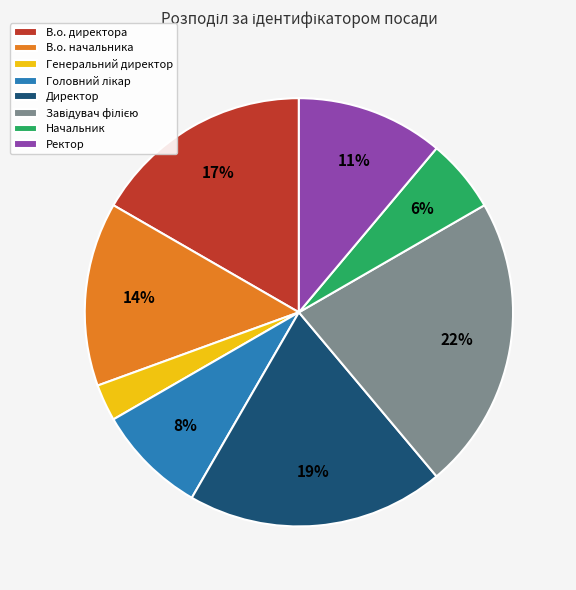

Between Начальник and В.о. начальника, which is larger?

В.о. начальника